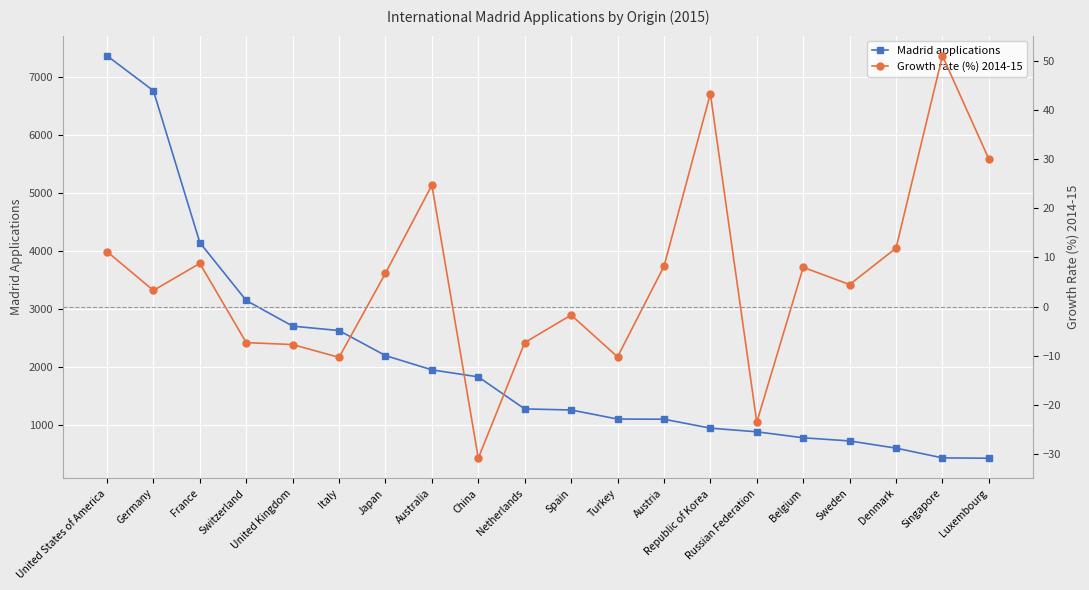

What is the label of the 14th point from the left?

Republic of Korea